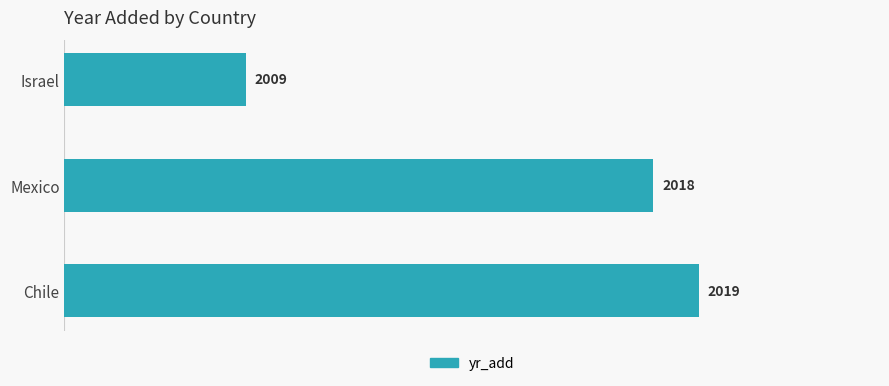

Reading bottom to top, what are all the values shown in this chart?

Chile=2019	Mexico=2018	Israel=2009